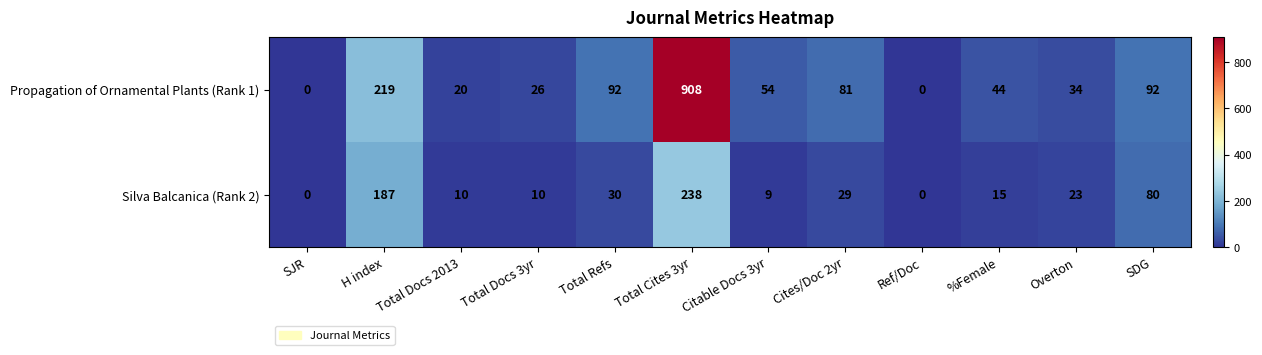

Read the Propagation of Ornamental Plants (Rank 1) value at Total Refs, to the nearest 100.

100